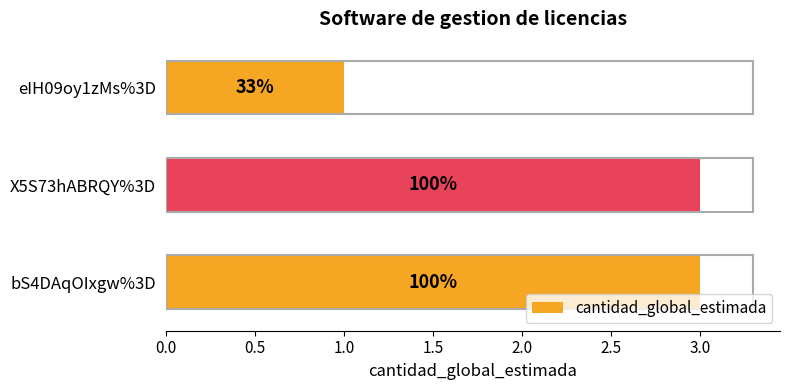

How many values are between 1 and 3?

3